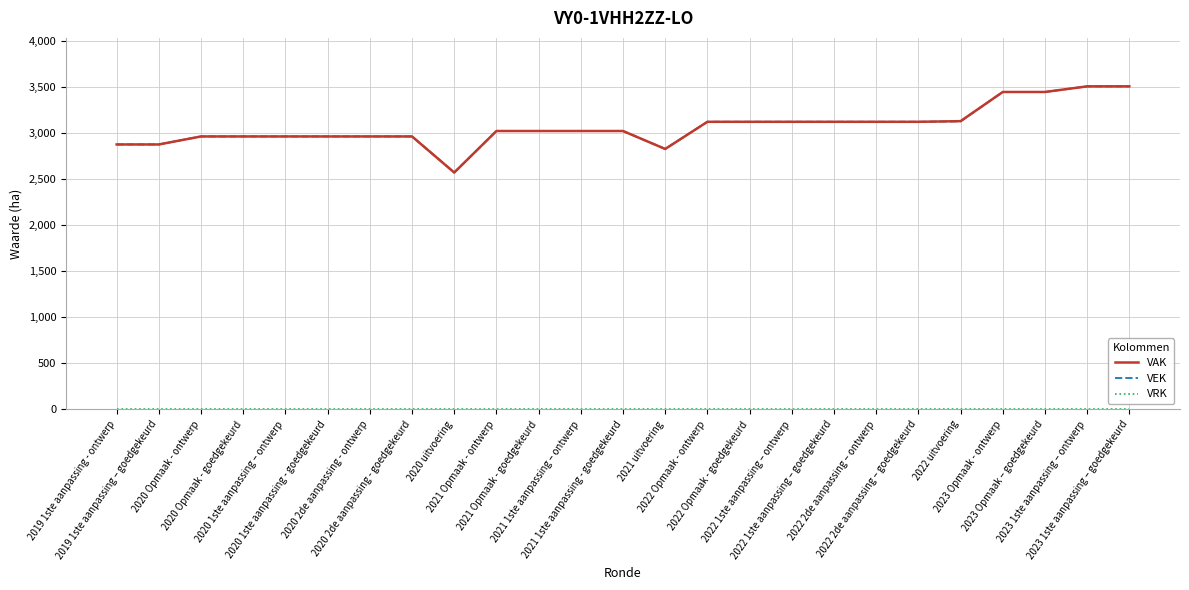

What is the minimum value for VEK?

2574